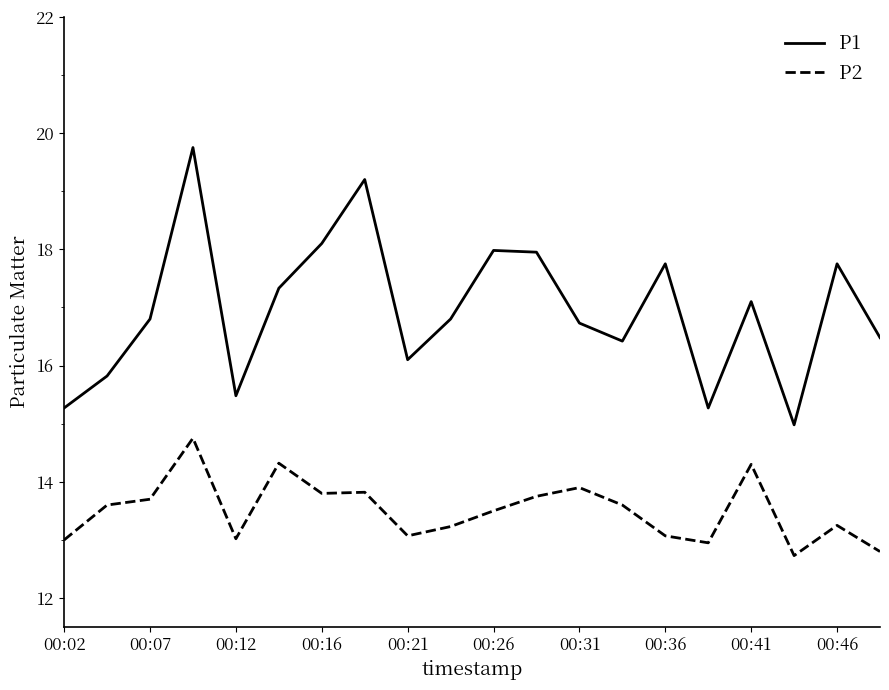

Which series has the largest range (max minus min)?

P1